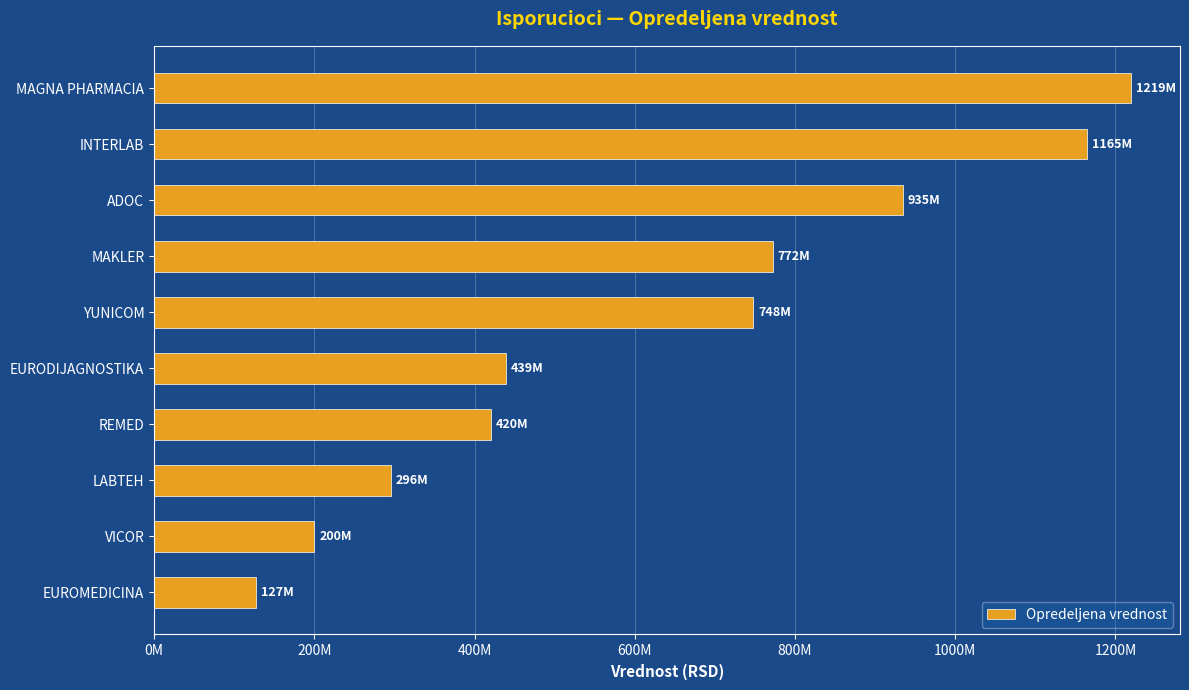

Does the chart contain any negative values?

No